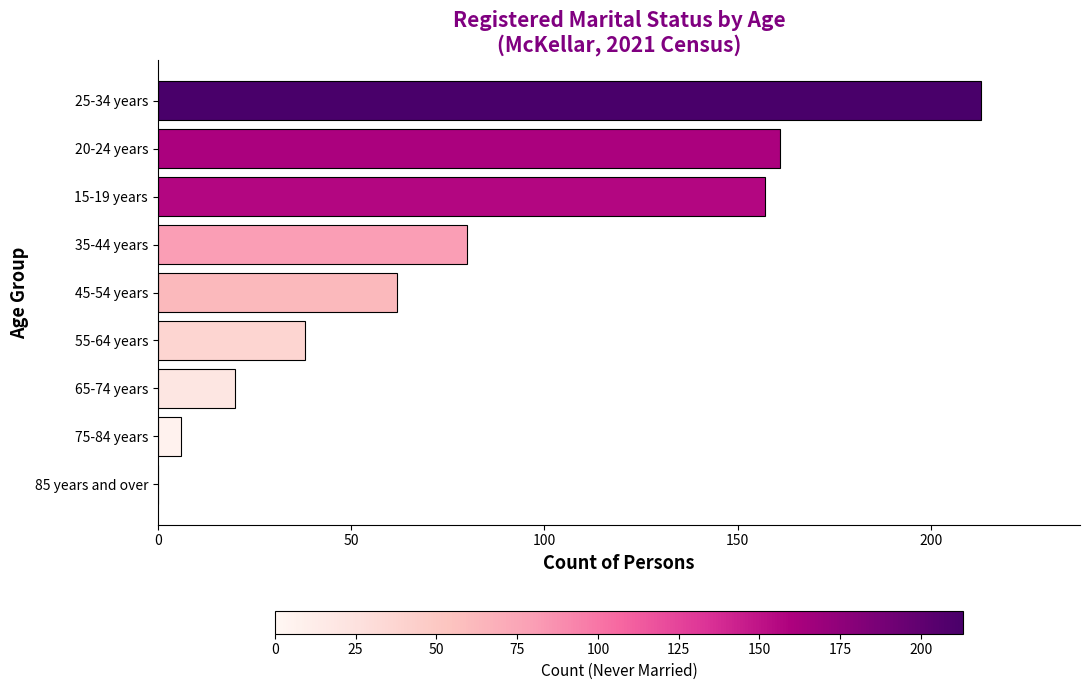

At which category does the chart reach its peak across all series?

25-34 years